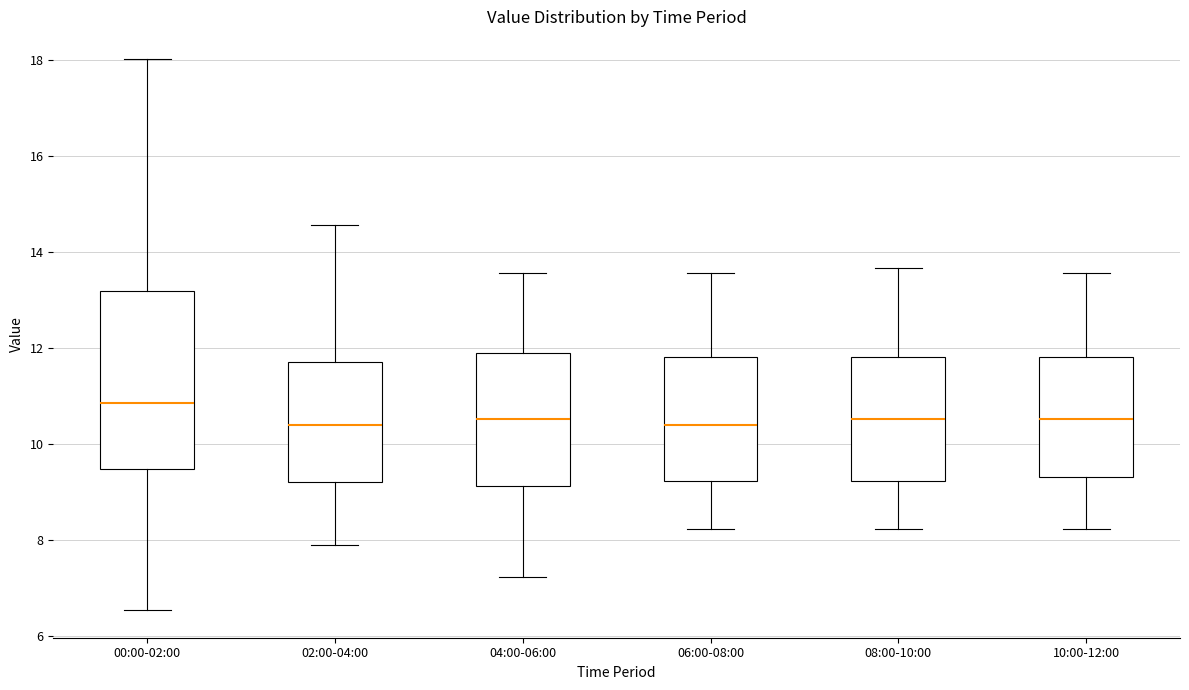

Reading left to right, transcribe this box plot: for each box, give where its median line is, the range the box spans, and where its two whiskers end, as read against the y-axis. The values are not printed on the chart, so give them approximately, as read against the axis.

00:00-02:00: median 10.8, box 9.4 to 13.2, whiskers 6.6 to 18.0
02:00-04:00: median 10.4, box 9.2 to 11.6, whiskers 7.8 to 14.6
04:00-06:00: median 10.6, box 9.2 to 11.8, whiskers 7.2 to 13.6
06:00-08:00: median 10.4, box 9.2 to 11.8, whiskers 8.2 to 13.6
08:00-10:00: median 10.6, box 9.2 to 11.8, whiskers 8.2 to 13.6
10:00-12:00: median 10.6, box 9.4 to 11.8, whiskers 8.2 to 13.6